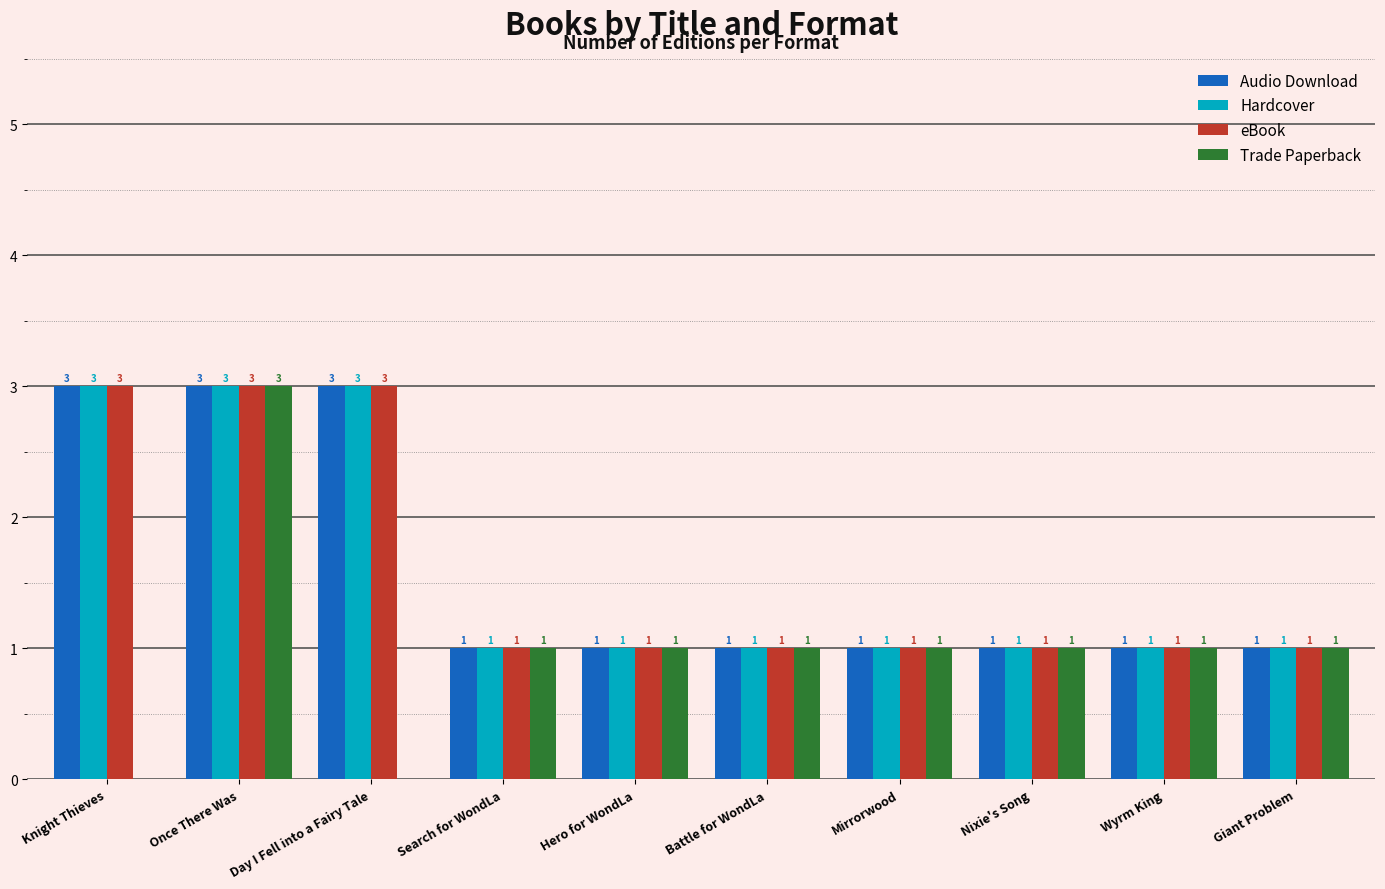

What value does the Hardcover series have at Day I Fell into a Fairy Tale?

3